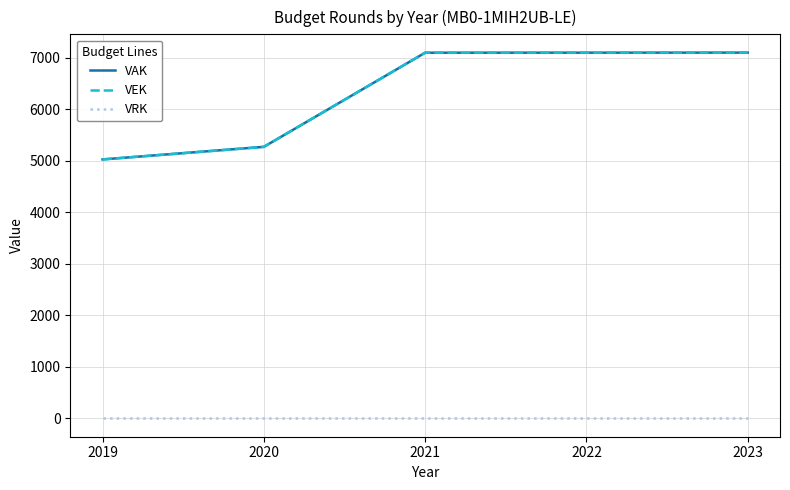

Where is VEK nearest to the value 6061?

2020